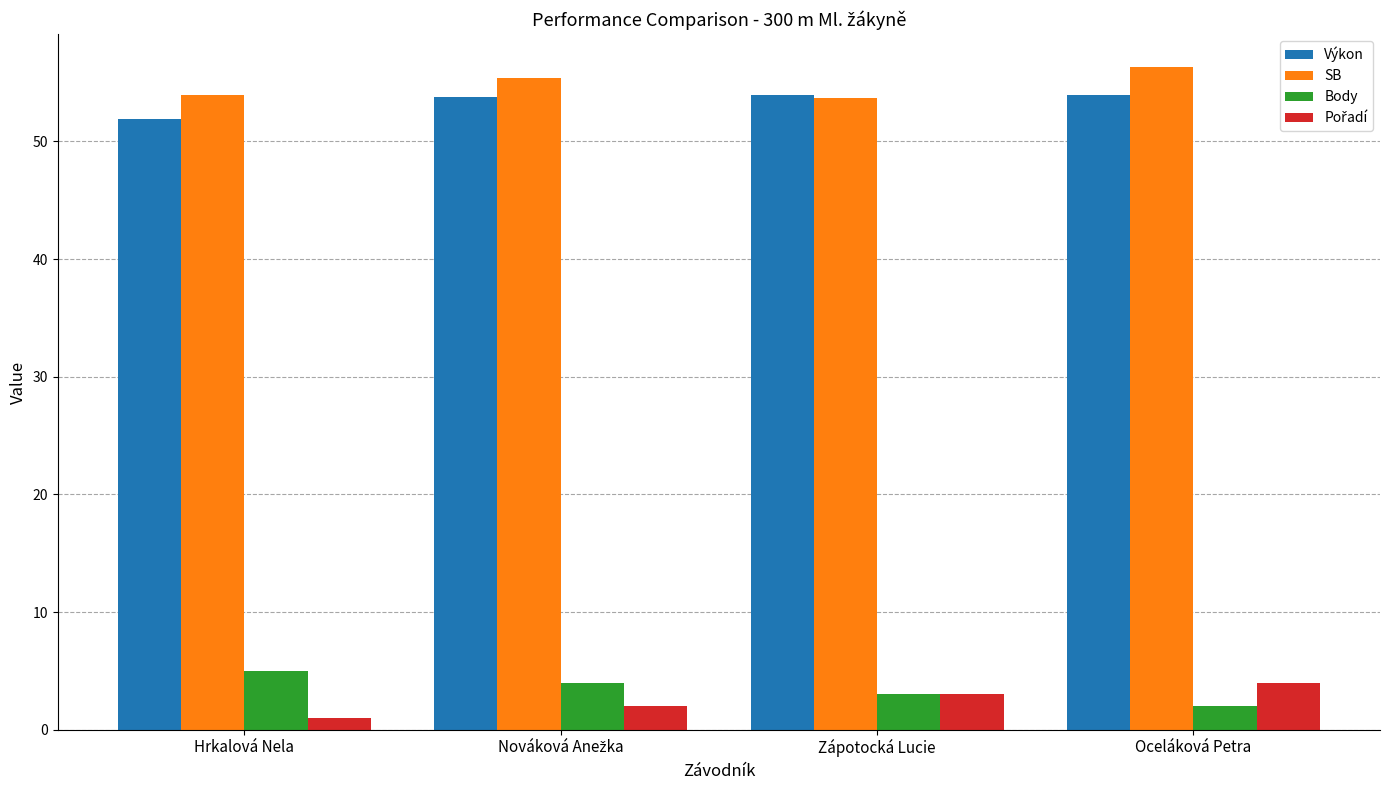

How many bars are there in each group?

4